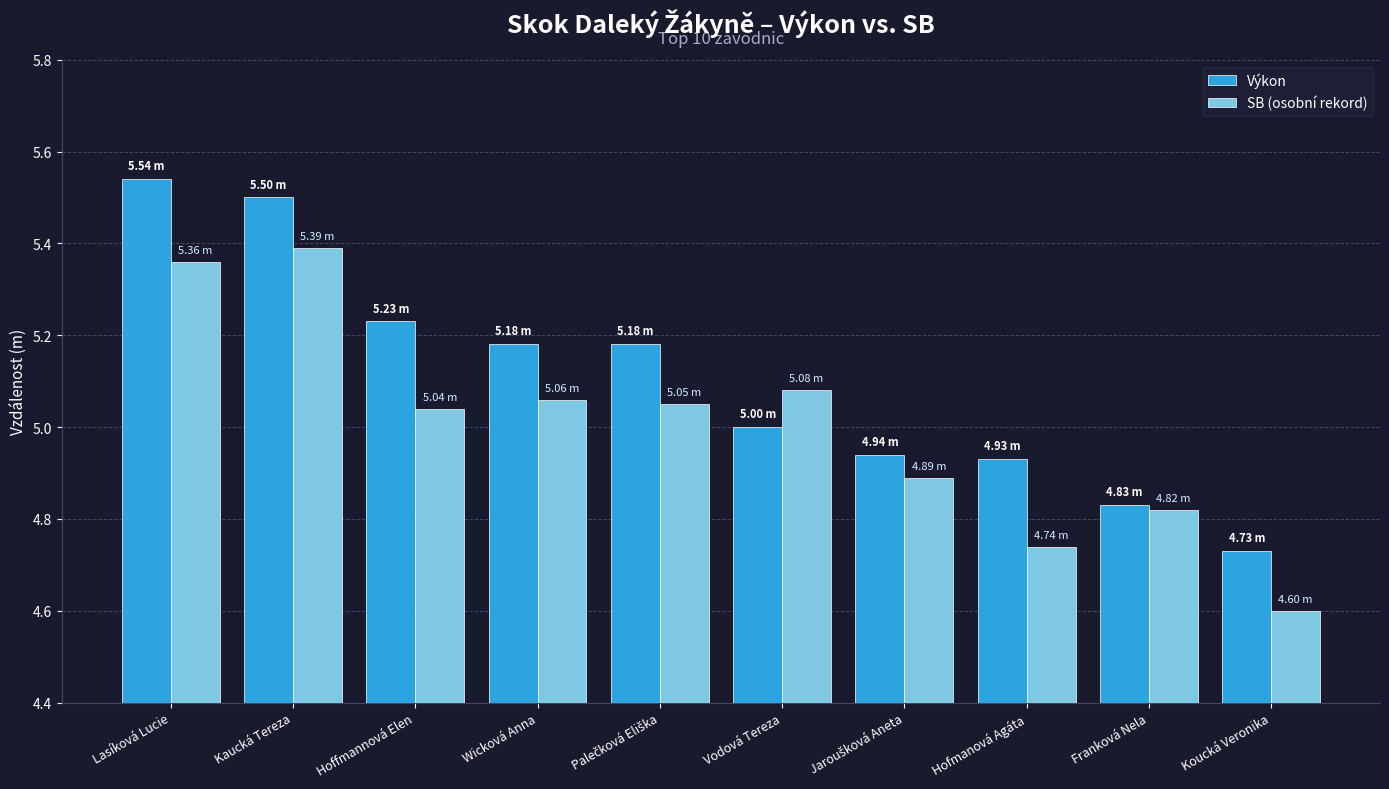

What is the sum of all SB (osobní rekord) values?

50.0